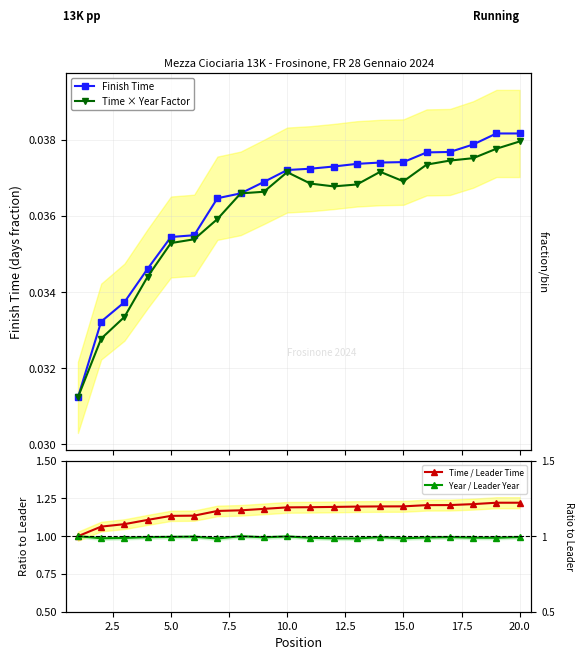

True or false: Year / Leader Year has a value of 1.0 at 17.5.

True